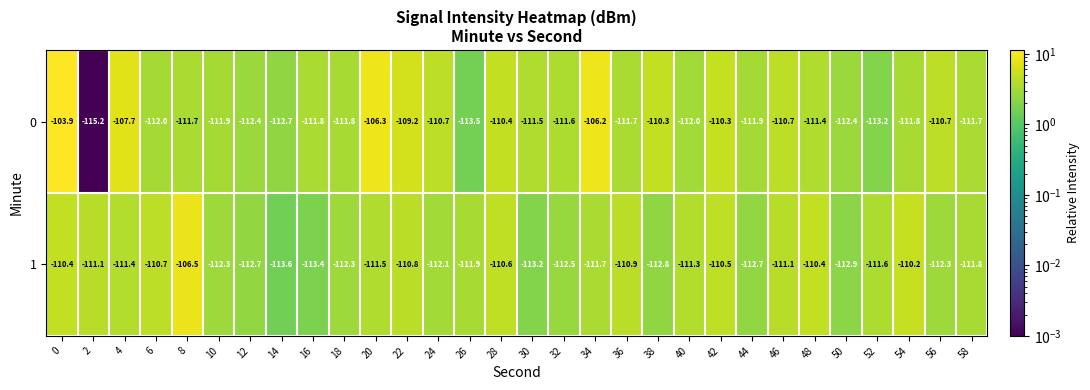

What is the sum of the 1 values at 26 and 42?

-222.4